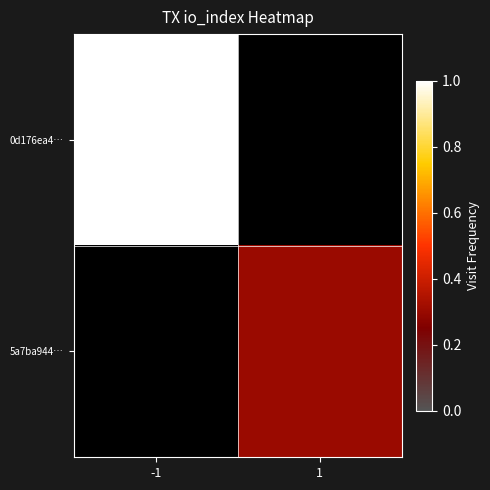

What is the total value across all series at 1?

0.3